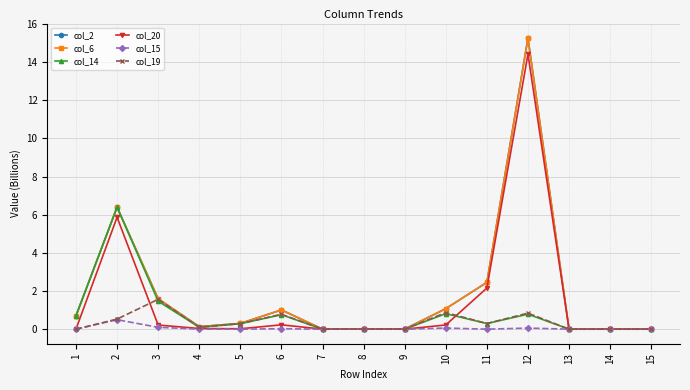

Does the chart display data point markers on the line(s)?

Yes